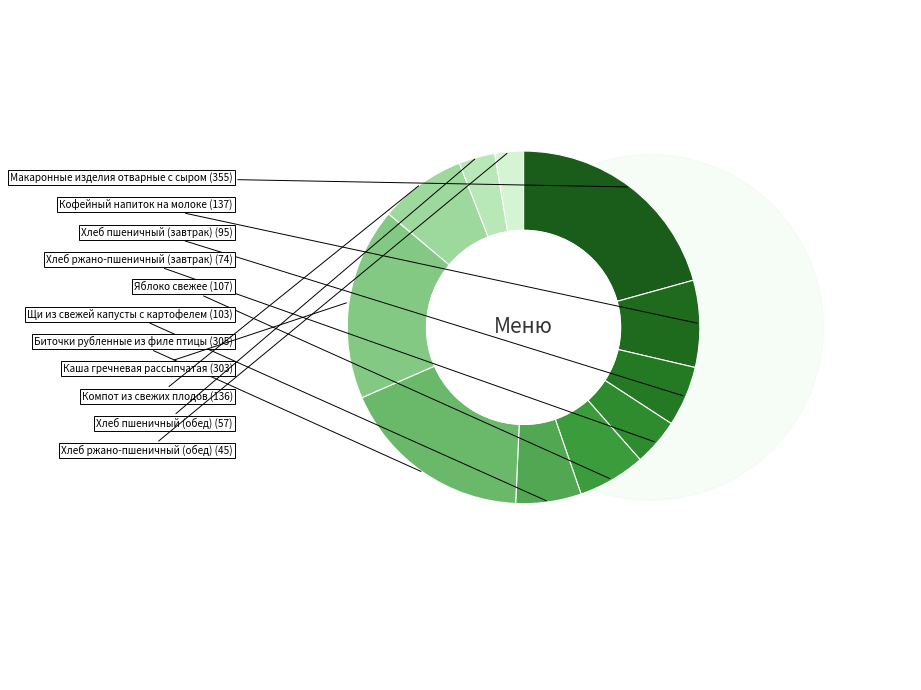

Is there any slice that represents more than half of the pie?

No